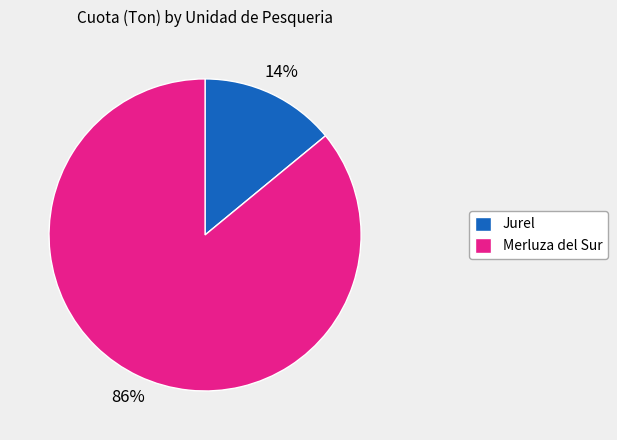

What is the smallest slice in the pie chart?

Jurel